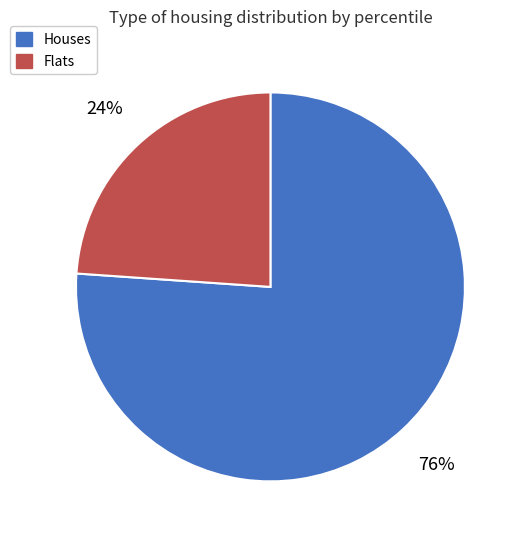

To the nearest percent, what is the difference between the largest and smallest slice percentages?

52%